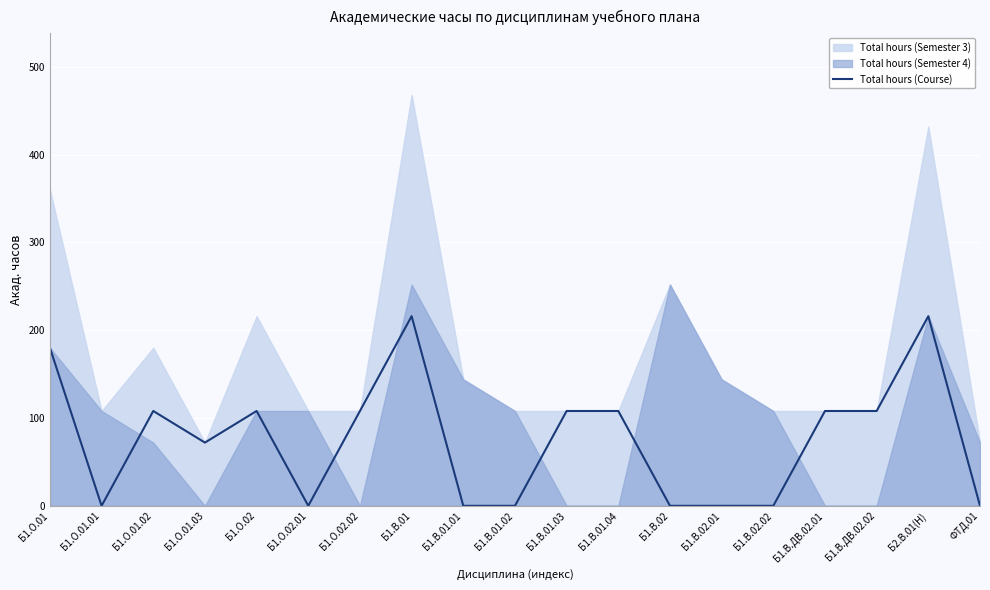

What is the average value?

76